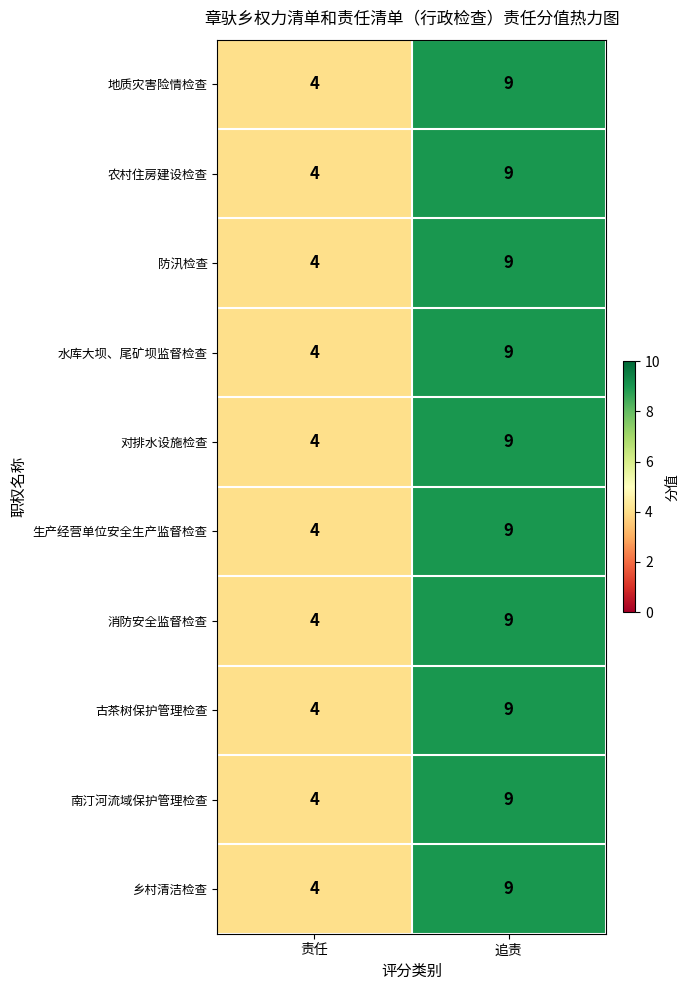

Reading left to right, extract all data points from this chart.

地质灾害险情检查: 责任=4	追责=9
农村住房建设检查: 责任=4	追责=9
防汛检查: 责任=4	追责=9
水库大坝、尾矿坝监督检查: 责任=4	追责=9
对排水设施检查: 责任=4	追责=9
生产经营单位安全生产监督检查: 责任=4	追责=9
消防安全监督检查: 责任=4	追责=9
古茶树保护管理检查: 责任=4	追责=9
南汀河流域保护管理检查: 责任=4	追责=9
乡村清洁检查: 责任=4	追责=9